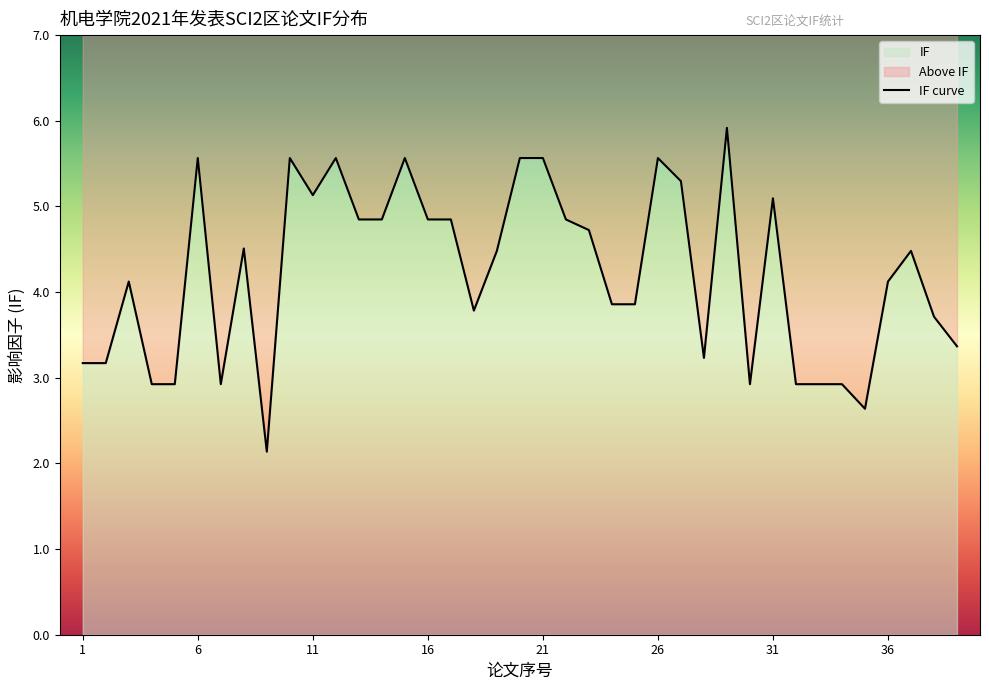

How many interior local peaks (higher than both neighbors) does the data have?

10